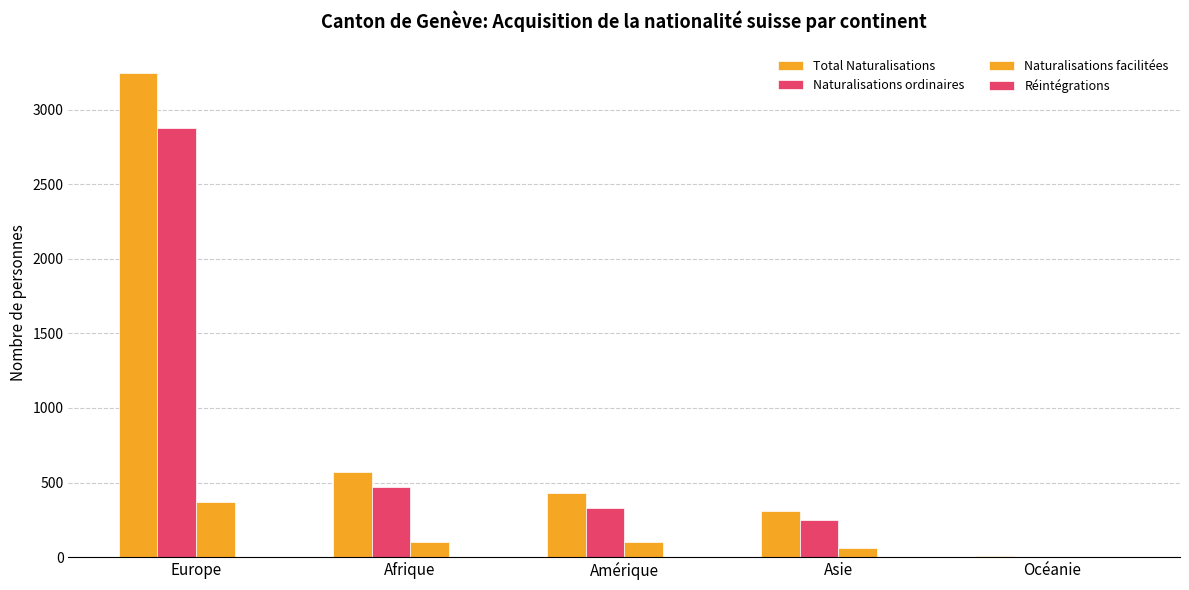

Count the number of categories in the chart.

5